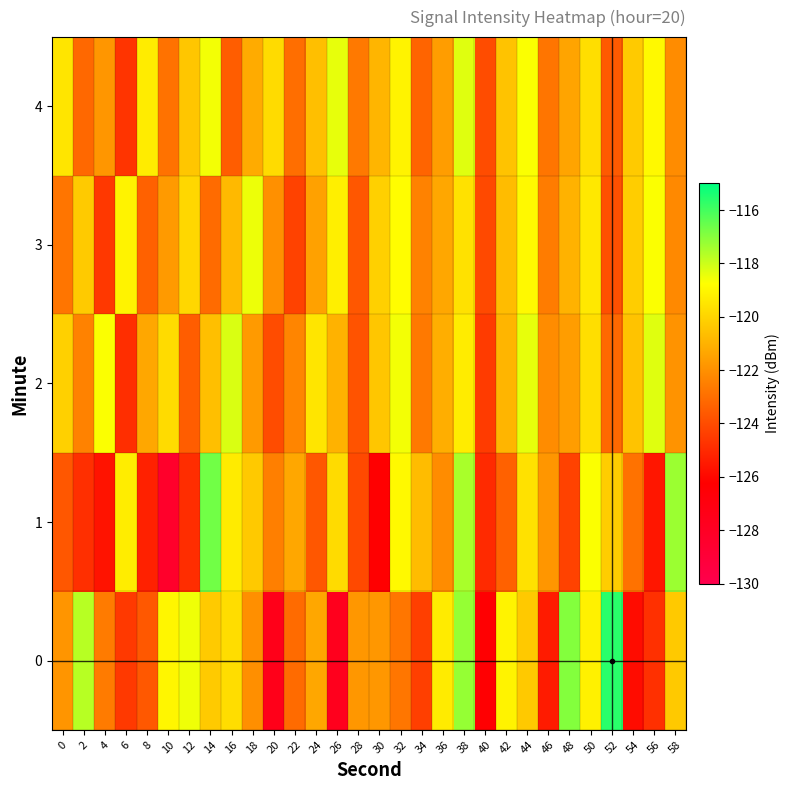

Reading left to right, what are all the values shown in this chart?

0: 0=-121.8	2=-117.7	4=-122.6	6=-124.6	8=-123.7	10=-119.0	12=-118.5	14=-120.3	16=-119.7	18=-122.0	20=-127.5	22=-123.1	24=-121.3	26=-127.7	28=-121.8	30=-121.8	32=-122.8	34=-124.4	36=-119.3	38=-117.2	40=-126.4	42=-119.1	44=-120.3	46=-125.4	48=-117.0	50=-119.2	52=-115.6	54=-125.9	56=-124.8	58=-120.3
1: 0=-123.7	2=-124.9	4=-125.7	6=-119.3	8=-125.3	10=-128.4	12=-124.9	14=-116.7	16=-119.3	18=-120.3	20=-122.5	22=-121.3	24=-123.7	26=-119.8	28=-124.1	30=-126.3	32=-118.9	34=-120.7	36=-122.1	38=-117.5	40=-125.0	42=-123.4	44=-119.6	46=-121.8	48=-124.3	50=-118.7	52=-120.2	54=-122.9	56=-125.6	58=-117.3
2: 0=-120.1	2=-122.4	4=-118.7	6=-124.9	8=-121.3	10=-119.8	12=-123.5	14=-120.6	16=-118.2	18=-121.7	20=-124.0	22=-122.3	24=-119.5	26=-121.0	28=-123.8	30=-120.4	32=-118.6	34=-122.7	36=-121.1	38=-119.3	40=-124.5	42=-120.9	44=-118.4	46=-122.1	48=-121.6	50=-119.7	52=-123.2	54=-120.5	56=-118.3	58=-121.9
3: 0=-122.8	2=-120.3	4=-124.6	6=-119.1	8=-123.4	10=-121.7	12=-119.9	14=-123.1	16=-120.8	18=-118.5	20=-122.0	22=-124.3	24=-121.5	26=-119.2	28=-123.7	30=-120.1	32=-118.8	34=-122.4	36=-121.3	38=-119.6	40=-124.1	42=-120.7	44=-118.9	46=-122.6	48=-121.0	50=-119.4	52=-123.9	54=-120.2	56=-118.7	58=-122.2
4: 0=-119.5	2=-123.2	4=-121.8	6=-124.7	8=-119.3	10=-122.9	12=-120.4	14=-118.6	16=-123.5	18=-121.2	20=-119.8	22=-123.0	24=-120.6	26=-118.4	28=-122.7	30=-120.9	32=-119.1	34=-123.3	36=-121.6	38=-118.3	40=-124.0	42=-120.5	44=-118.7	46=-122.8	48=-121.4	50=-119.7	52=-123.6	54=-120.3	56=-118.9	58=-122.1